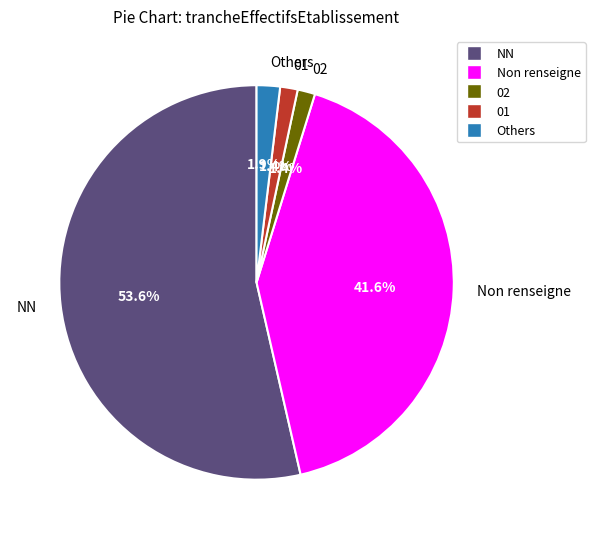

Is there any slice that represents more than half of the pie?

Yes